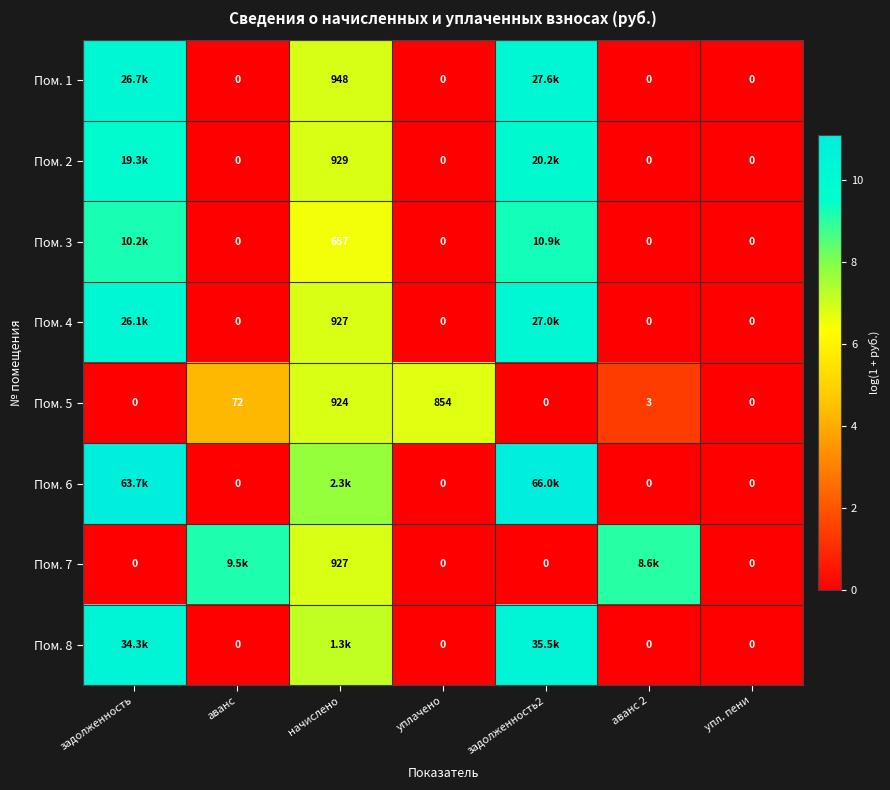

Is the value of Пом. 1 at начислено greater than the value of Пом. 5 at задолженность?

Yes